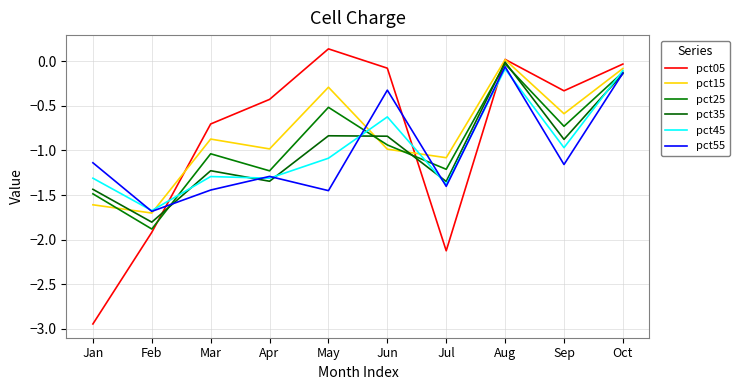

Reading left to right, list all the values displayed in this chart.

pct05: Jan=-2.9	Feb=-1.9	Mar=-0.7	Apr=-0.4	May=0.1	Jun=-0.1	Jul=-2.1	Aug=0.0	Sep=-0.3	Oct=-0.0
pct15: Jan=-1.6	Feb=-1.7	Mar=-0.9	Apr=-1.0	May=-0.3	Jun=-1.0	Jul=-1.1	Aug=0.0	Sep=-0.6	Oct=-0.1
pct25: Jan=-1.5	Feb=-1.9	Mar=-1.0	Apr=-1.2	May=-0.5	Jun=-0.9	Jul=-1.2	Aug=-0.0	Sep=-0.7	Oct=-0.1
pct35: Jan=-1.4	Feb=-1.8	Mar=-1.2	Apr=-1.3	May=-0.8	Jun=-0.8	Jul=-1.3	Aug=-0.0	Sep=-0.9	Oct=-0.1
pct45: Jan=-1.3	Feb=-1.7	Mar=-1.3	Apr=-1.3	May=-1.1	Jun=-0.6	Jul=-1.4	Aug=-0.1	Sep=-1.0	Oct=-0.1
pct55: Jan=-1.1	Feb=-1.7	Mar=-1.4	Apr=-1.3	May=-1.5	Jun=-0.3	Jul=-1.4	Aug=-0.1	Sep=-1.2	Oct=-0.1